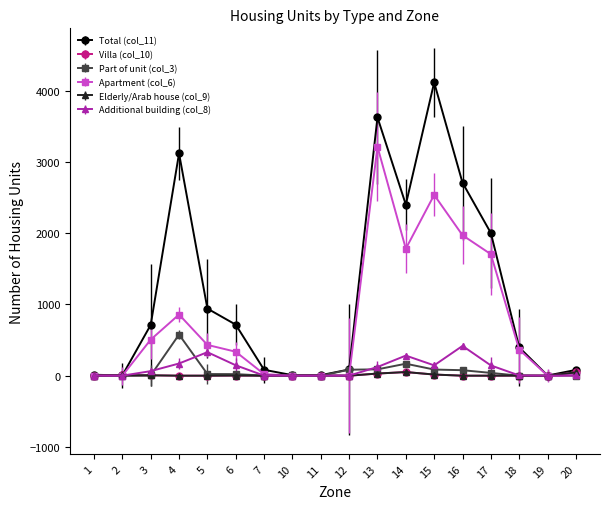

List the series in order of their peak value, highest first.

Total (col_11), Apartment (col_6), Part of unit (col_3), Additional building (col_8), Villa (col_10), Elderly/Arab house (col_9)